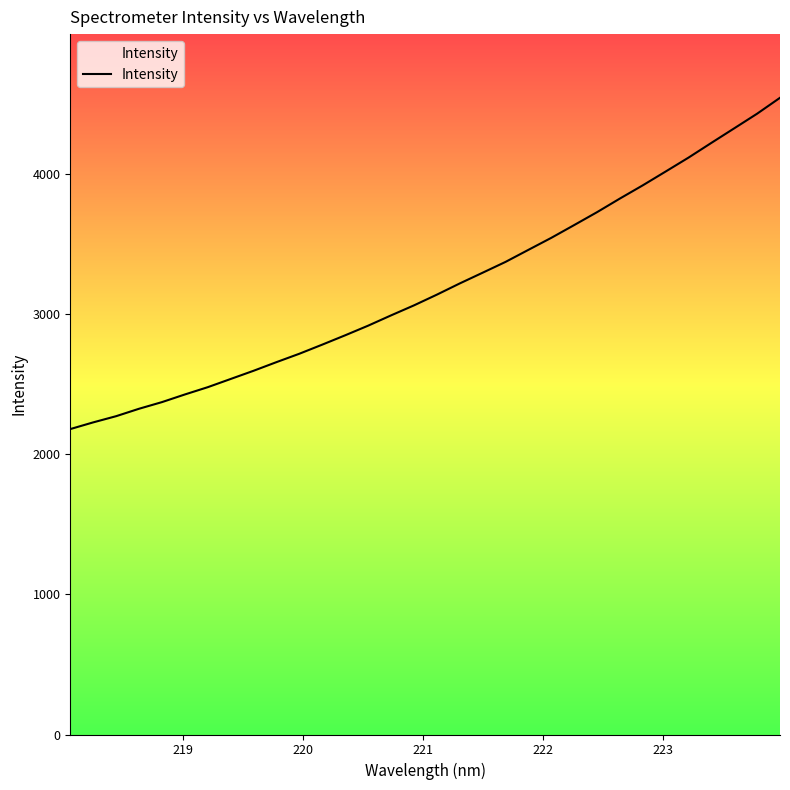

Count the number of values greater than 3137.

16